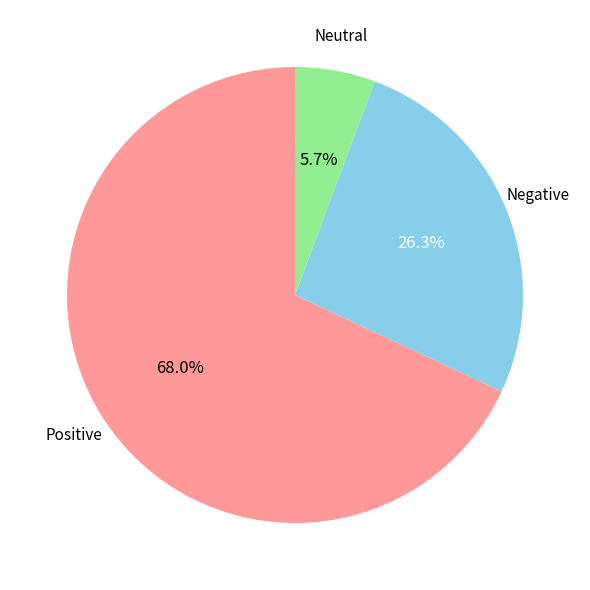

Is there any slice that represents more than half of the pie?

Yes